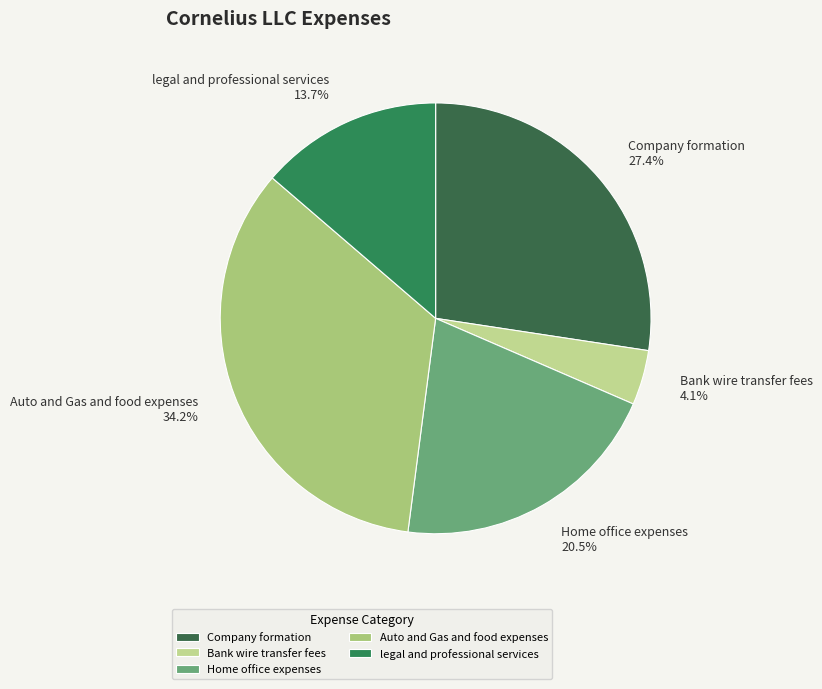

Count the number of slices in the pie.

5